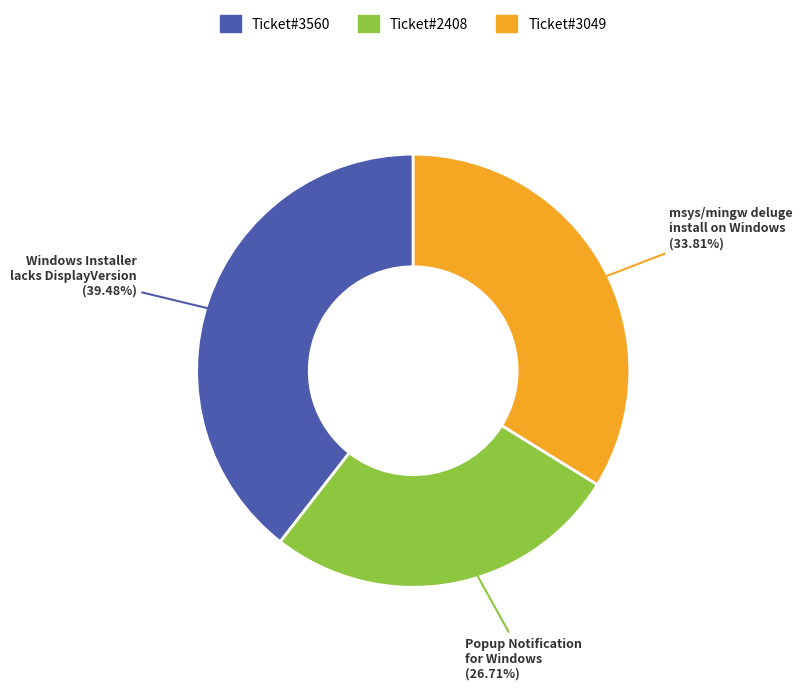

Rank the categories by value from lowest to highest.

Popup Notification for Windows, msys/mingw deluge install on Windows, Windows Installer lacks DisplayVersion